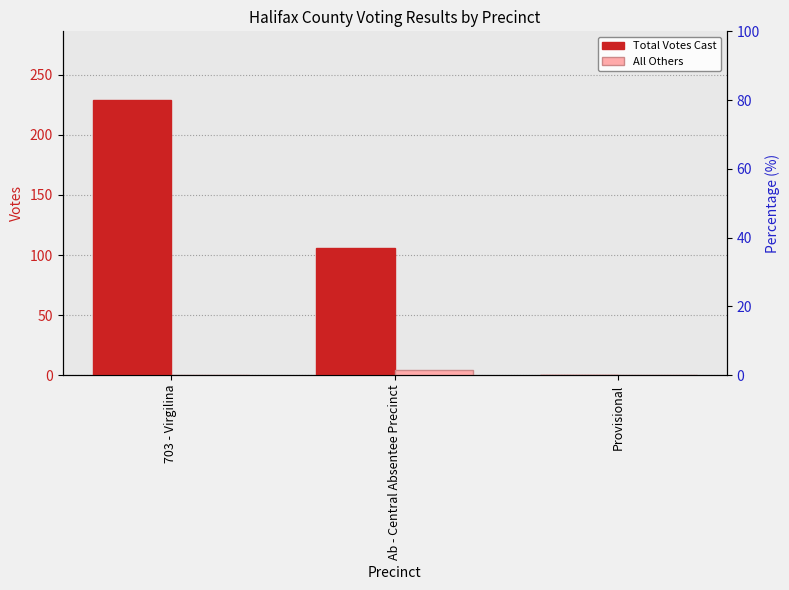

Which series has the largest range (max minus min)?

Total Votes Cast